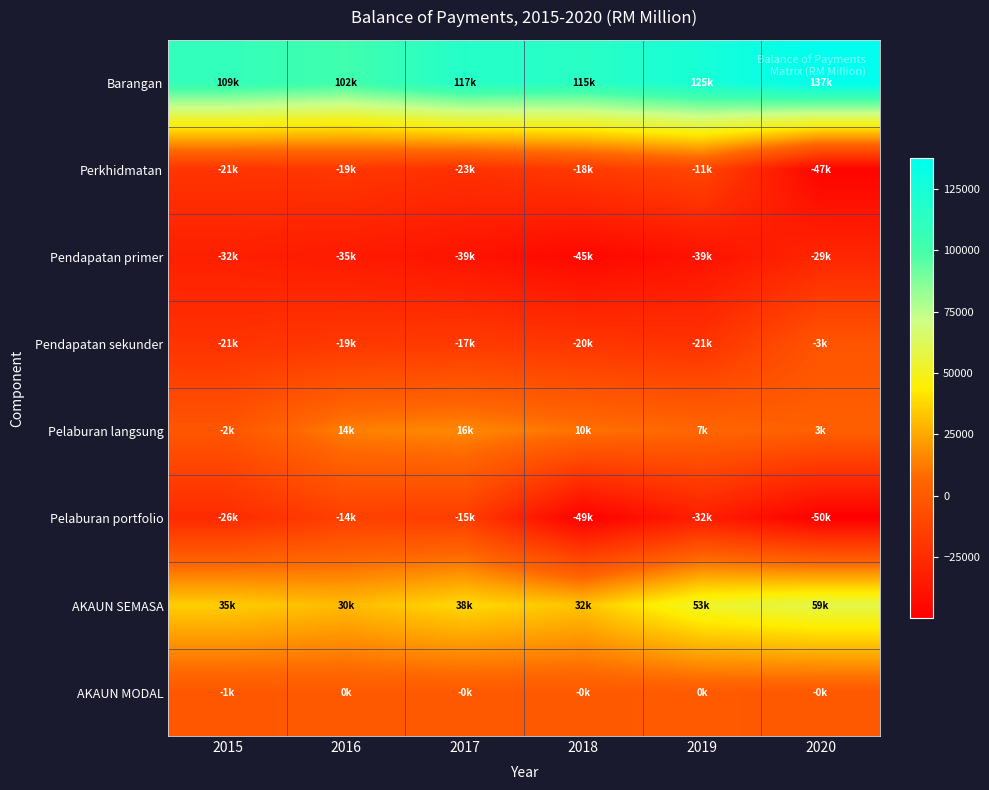

What is the spread (max minus min) of values at 2015?

141335.5